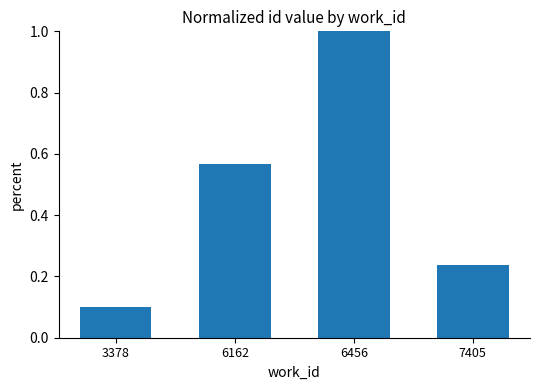

True or false: the data shows 1.6 at 6456.

False